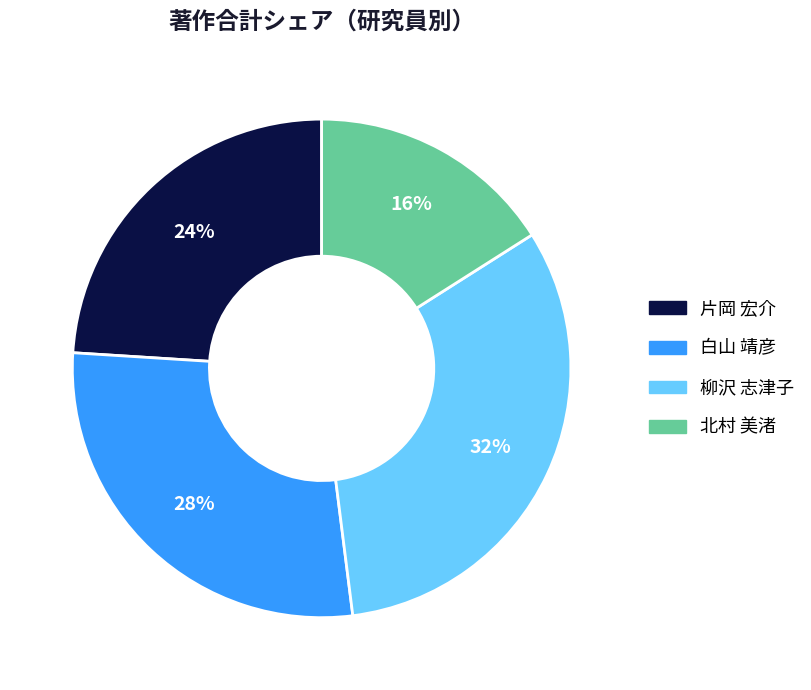

Is there a majority slice in this chart?

No